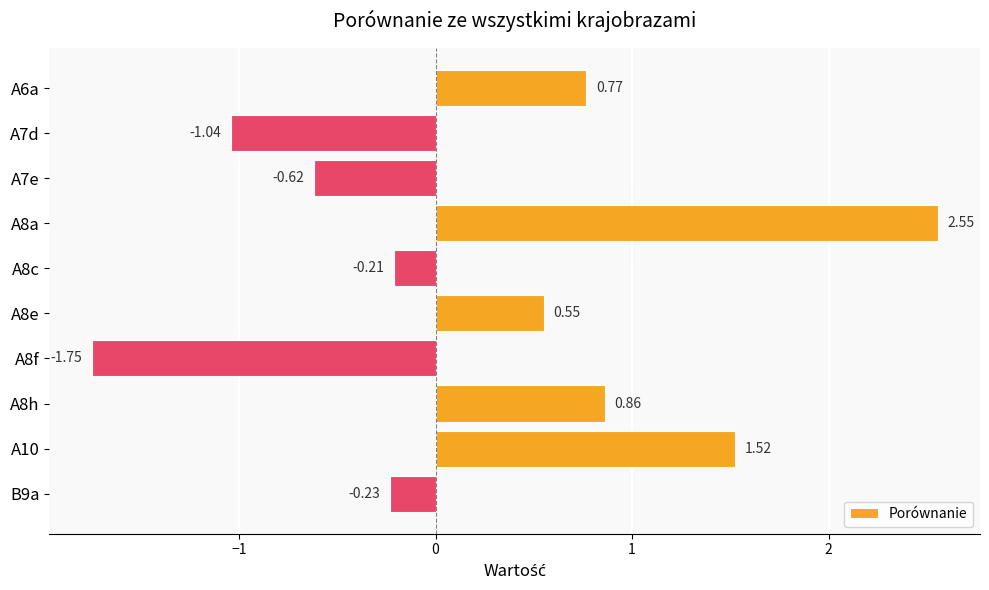

What is the change in value from A8f to A8h?

+2.6